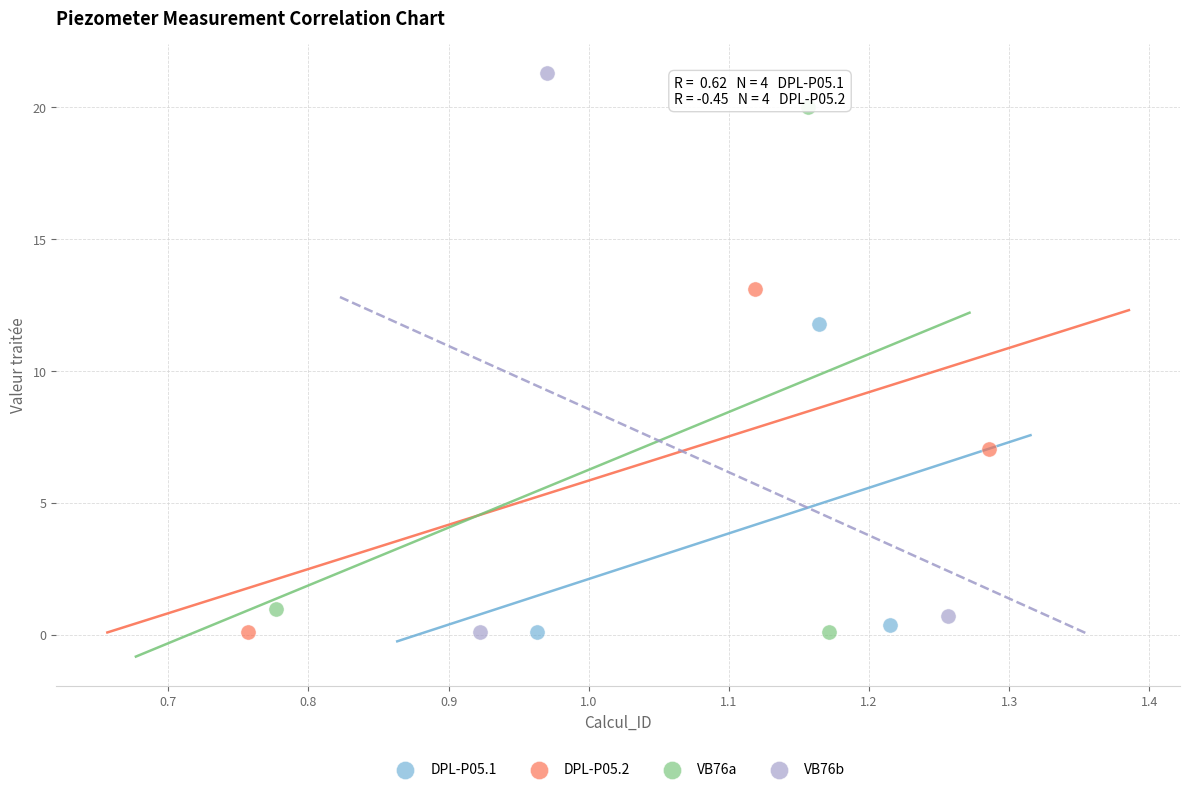

Which series reaches the maximum Y coordinate?

VB76b